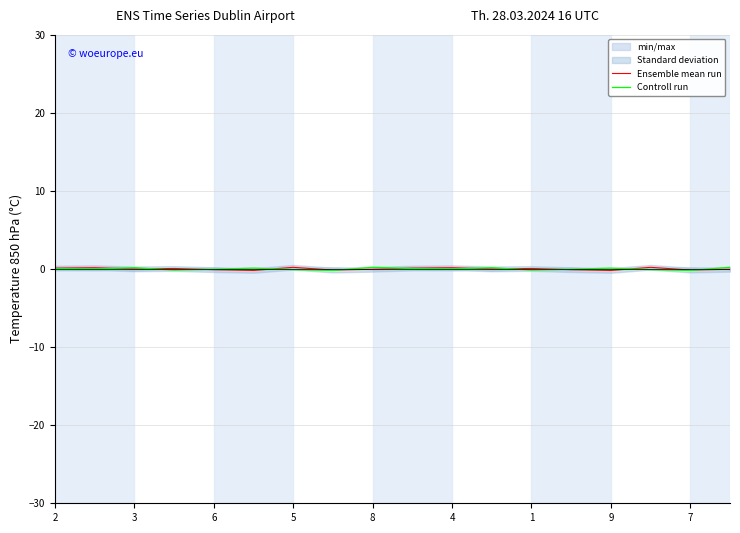

Is it true that Ensemble mean run equals 0.2 at 5?

True